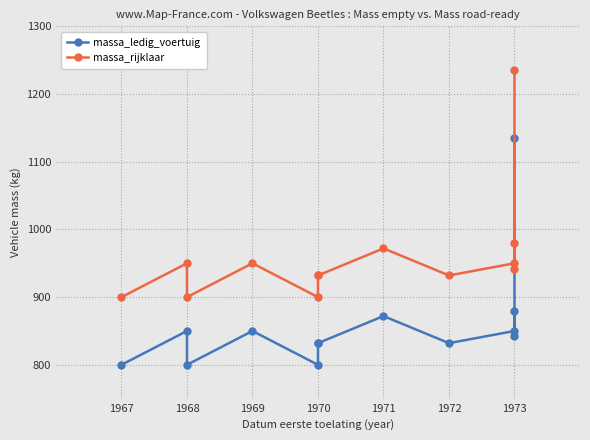

Reading left to right, extract all data points from this chart.

massa_ledig_voertuig: 800	850	800	850	800	832	832	872	832	850	880	842	1135
massa_rijklaar: 900	950	900	950	900	932	932	972	932	950	980	942	1235